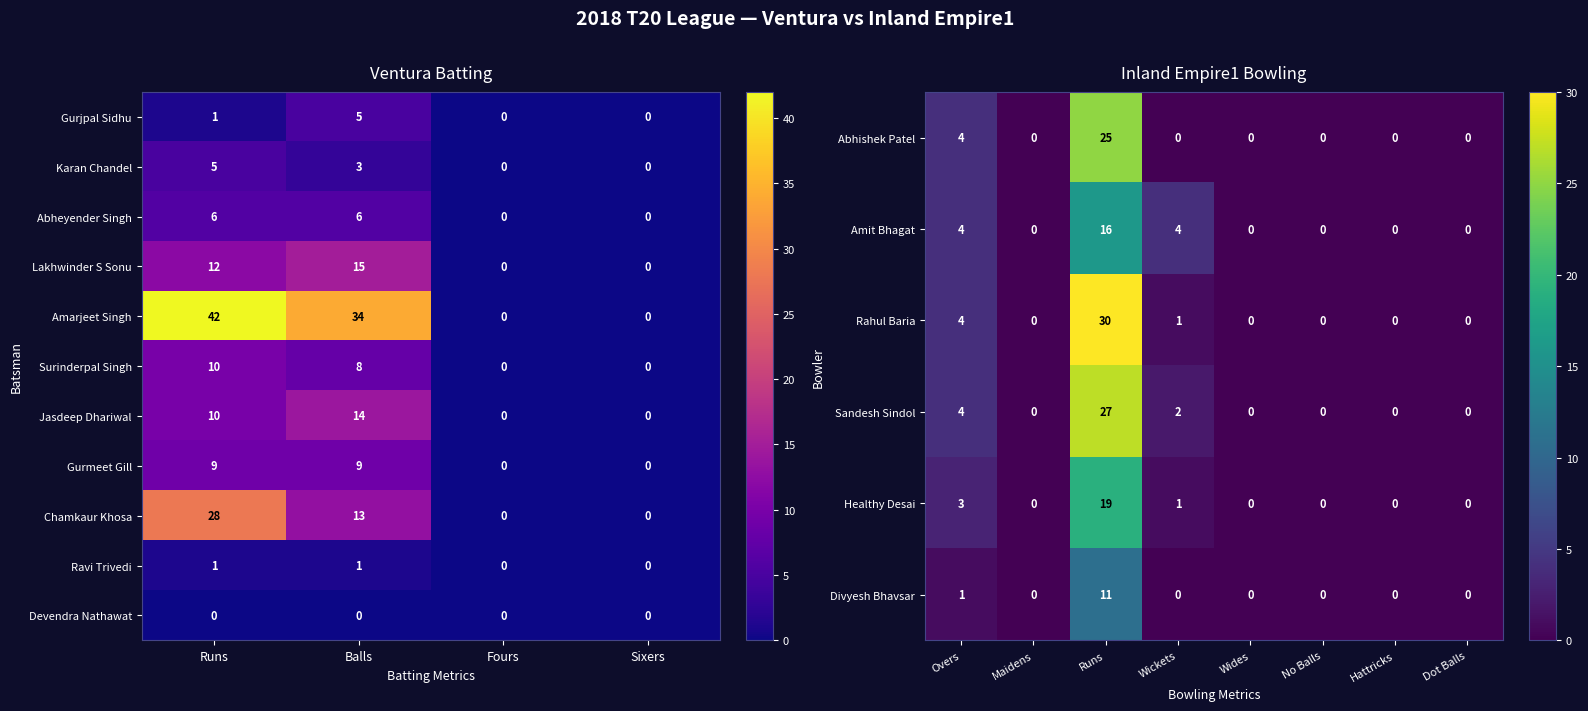

True or false: Karan Chandel has a value of 4 at Balls.

False